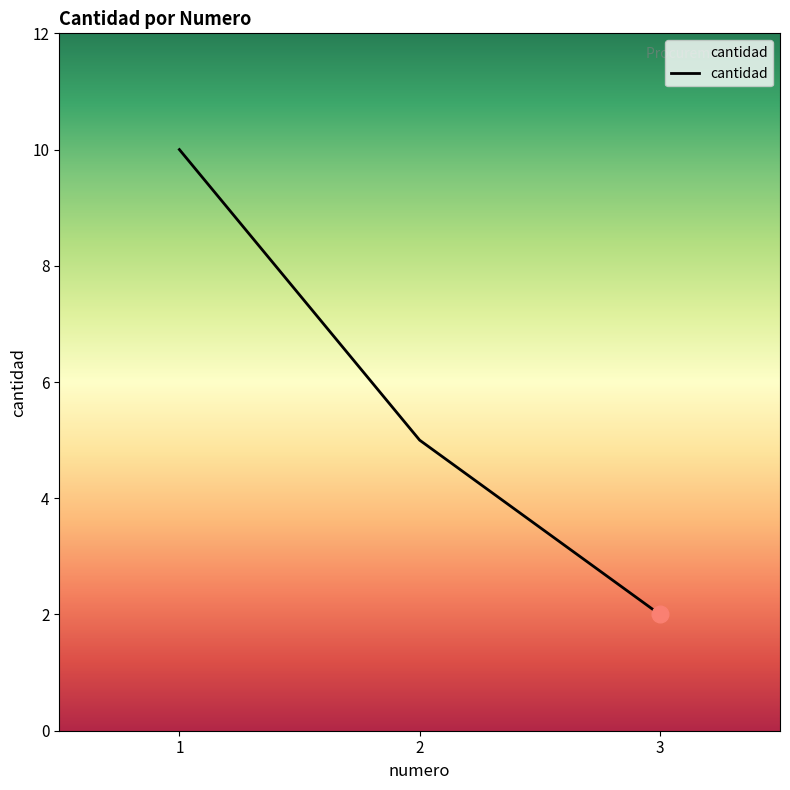

Between 2 and 1, which is larger?

1